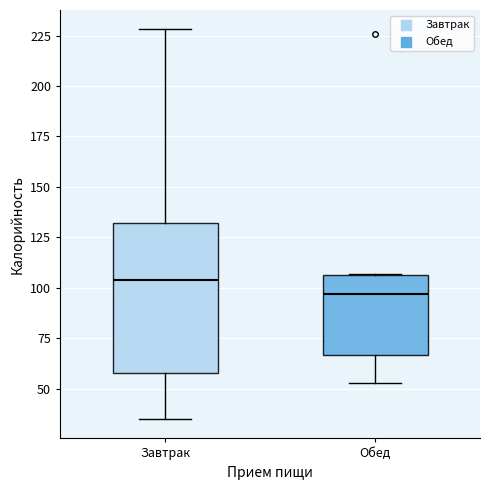

Reading left to right, transcribe this box plot: for each box, give where its median line is, the range the box spans, and where its two whiskers end, as read against the y-axis. The values are not printed on the chart, so give them approximately, as read against the axis.

Завтрак: median 105, box 60 to 130, whiskers 35 to 230
Обед: median 95, box 65 to 105, whiskers 55 to 105